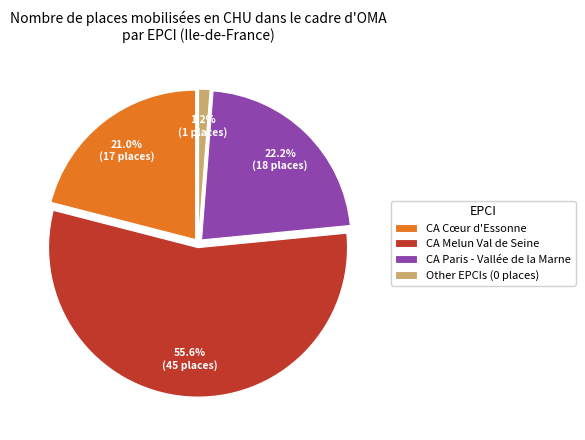

To the nearest percent, what portion does CA Melun Val de Seine represent?

56%